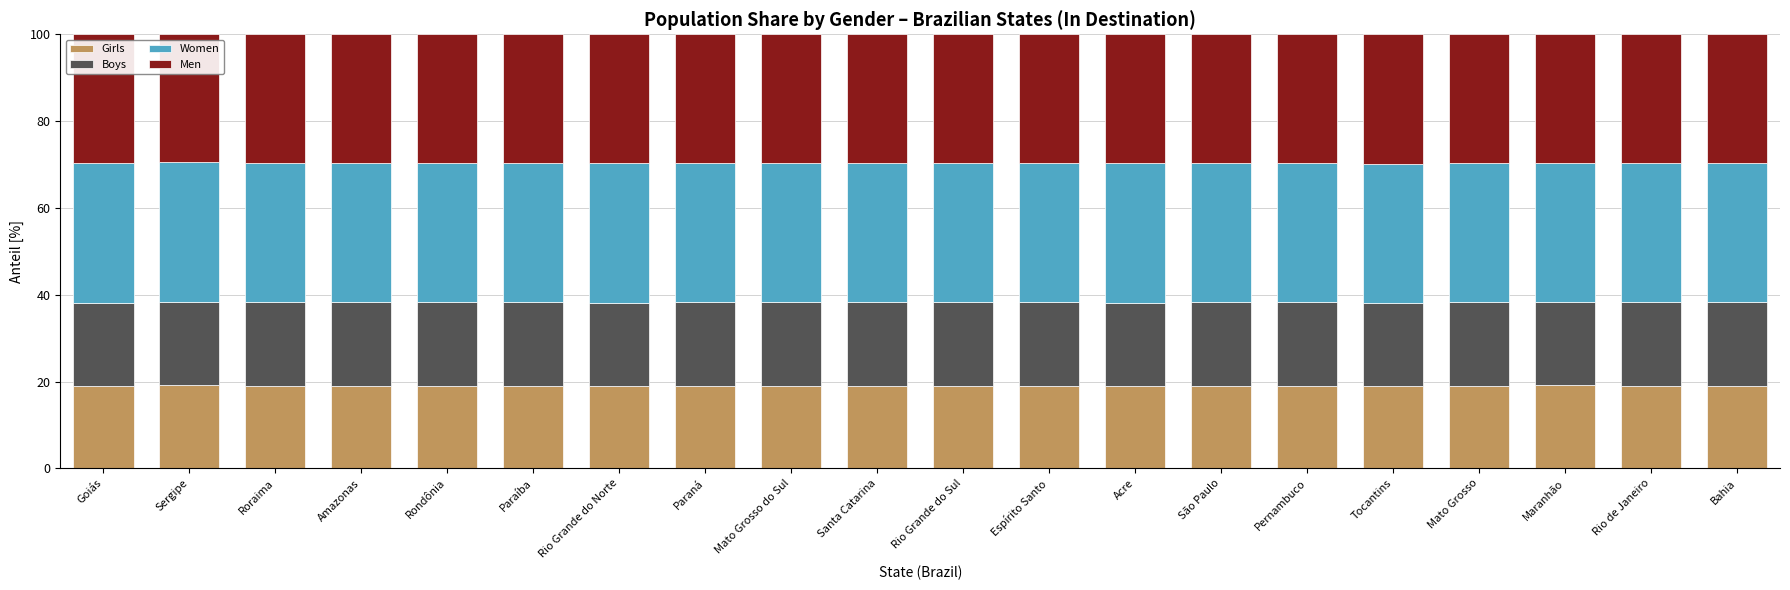

What is the total value across all series at Paraná?

100.0